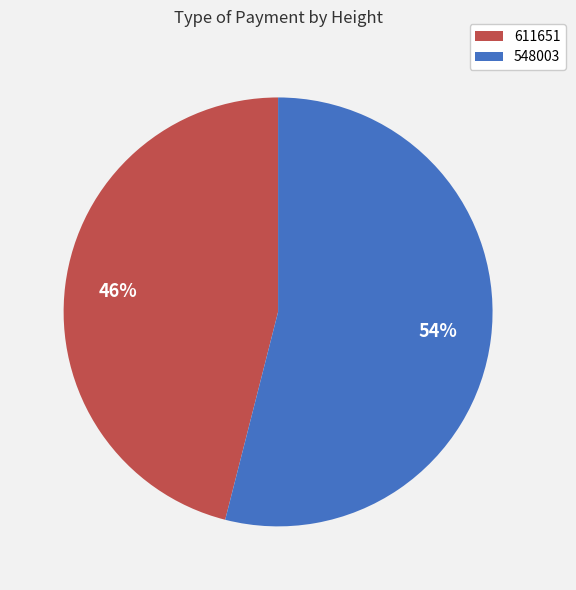

What is the smallest slice in the pie chart?

611651